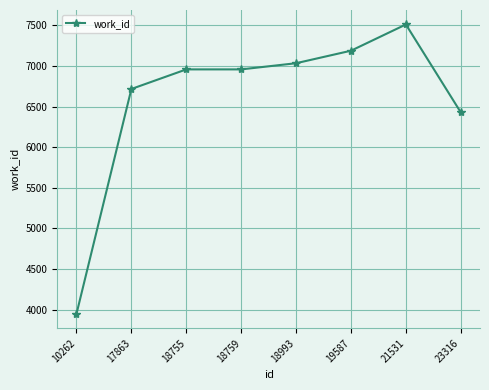

At which label is the value closest to 5729?

23316